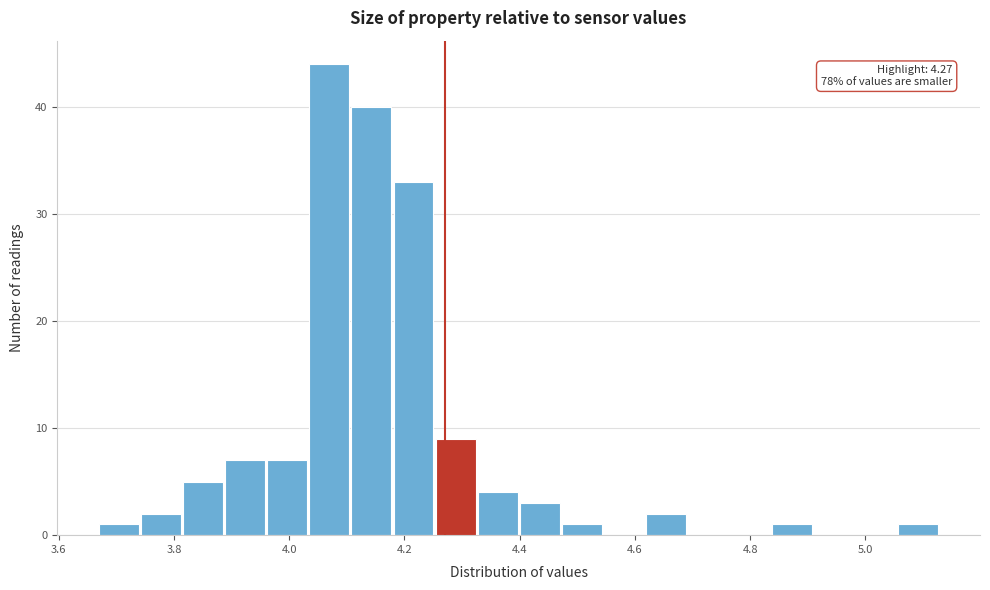

Around what value on the x-axis is the tallest bar? Give the approximate position of its centre, as read against the axis.

4.06